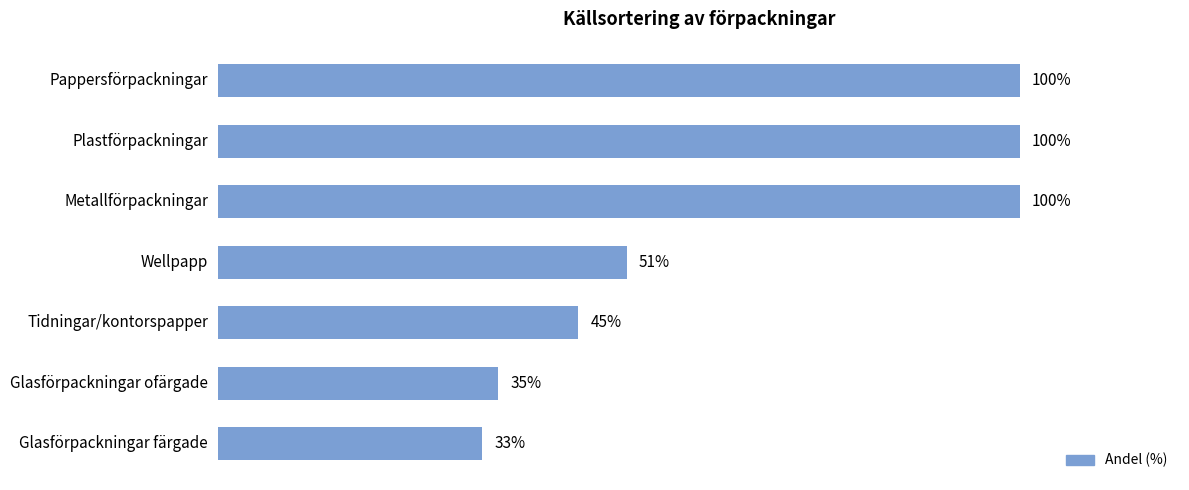

Where is the data nearest to the value 66?

Wellpapp